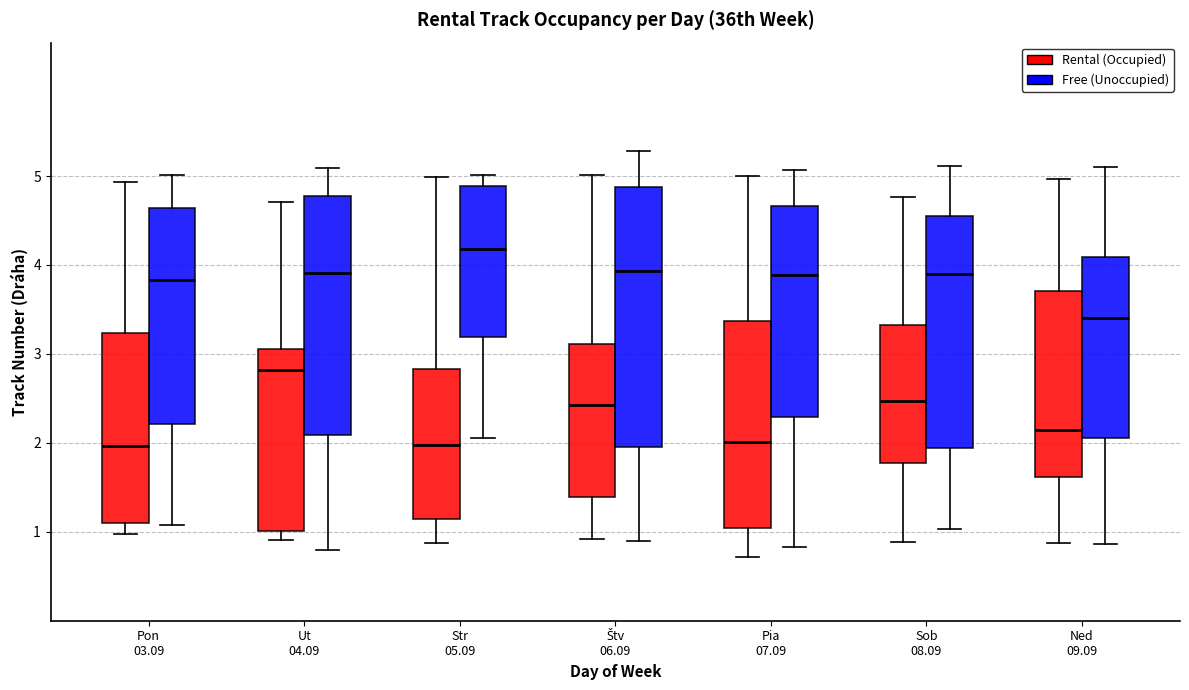

Reading left to right, transcribe this box plot: for each box, give where its median line is, the range the box spans, and where its two whiskers end, as read against the y-axis. The values are not printed on the chart, so give them approximately, as read against the axis.

Pon 03.09 (Rental (Occupied)): median 2.0, box 1.1 to 3.2, whiskers 1.0 to 4.9
Pon 03.09 (Free (Unoccupied)): median 3.8, box 2.2 to 4.6, whiskers 1.1 to 5.0
Ut 04.09 (Rental (Occupied)): median 2.8, box 1.0 to 3.1, whiskers 0.9 to 4.7
Ut 04.09 (Free (Unoccupied)): median 3.9, box 2.1 to 4.8, whiskers 0.8 to 5.1
Str 05.09 (Rental (Occupied)): median 2.0, box 1.1 to 2.8, whiskers 0.9 to 5.0
Str 05.09 (Free (Unoccupied)): median 4.2, box 3.2 to 4.9, whiskers 2.1 to 5.0
Štv 06.09 (Rental (Occupied)): median 2.4, box 1.4 to 3.1, whiskers 0.9 to 5.0
Štv 06.09 (Free (Unoccupied)): median 3.9, box 2.0 to 4.9, whiskers 0.9 to 5.3
Pia 07.09 (Rental (Occupied)): median 2.0, box 1.0 to 3.4, whiskers 0.7 to 5.0
Pia 07.09 (Free (Unoccupied)): median 3.9, box 2.3 to 4.7, whiskers 0.8 to 5.1
Sob 08.09 (Rental (Occupied)): median 2.5, box 1.8 to 3.3, whiskers 0.9 to 4.8
Sob 08.09 (Free (Unoccupied)): median 3.9, box 1.9 to 4.6, whiskers 1.0 to 5.1
Ned 09.09 (Rental (Occupied)): median 2.1, box 1.6 to 3.7, whiskers 0.9 to 5.0
Ned 09.09 (Free (Unoccupied)): median 3.4, box 2.1 to 4.1, whiskers 0.9 to 5.1